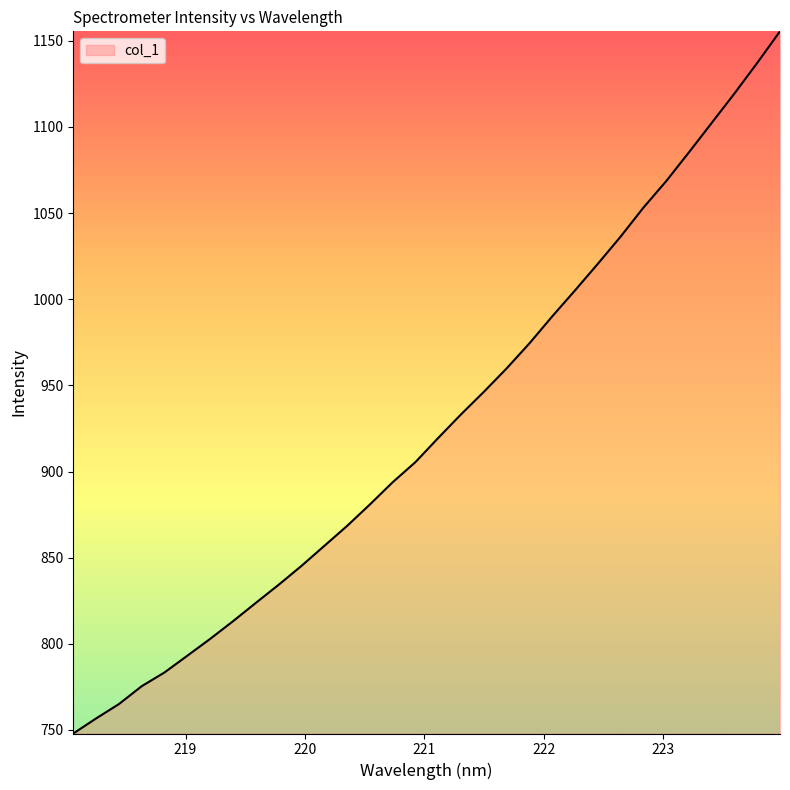

What is the minimum value shown in the chart?

747.9